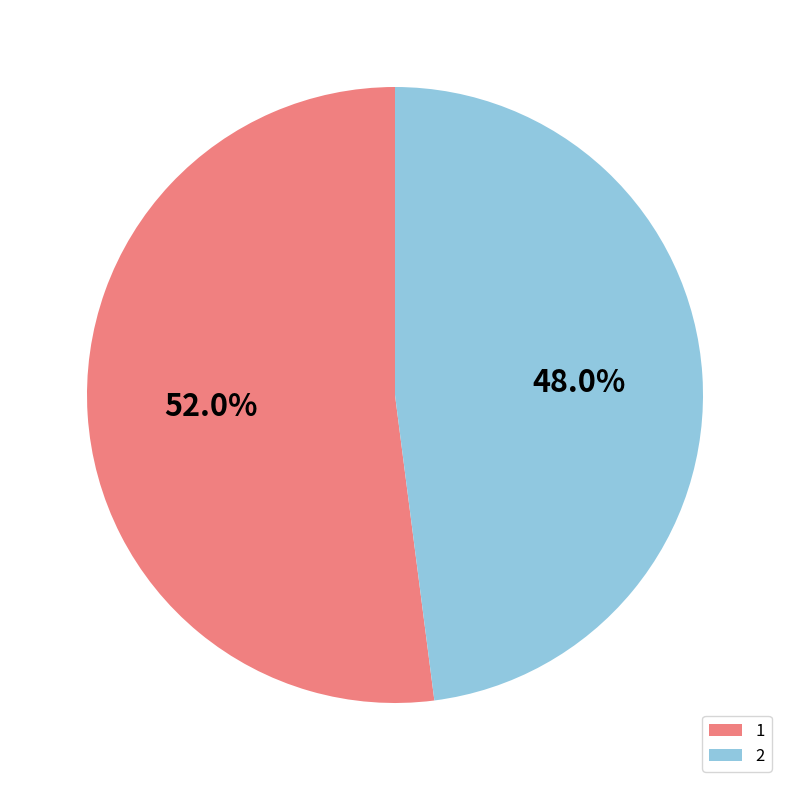

Rank the categories by value from highest to lowest.

1, 2